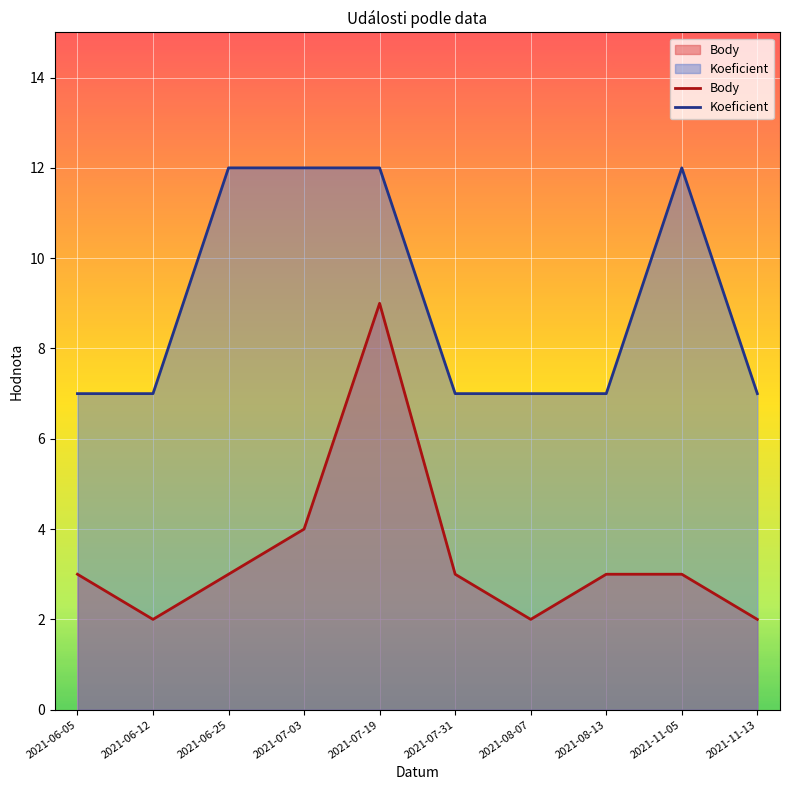

True or false: Koeficient and Body cross at least once.

False